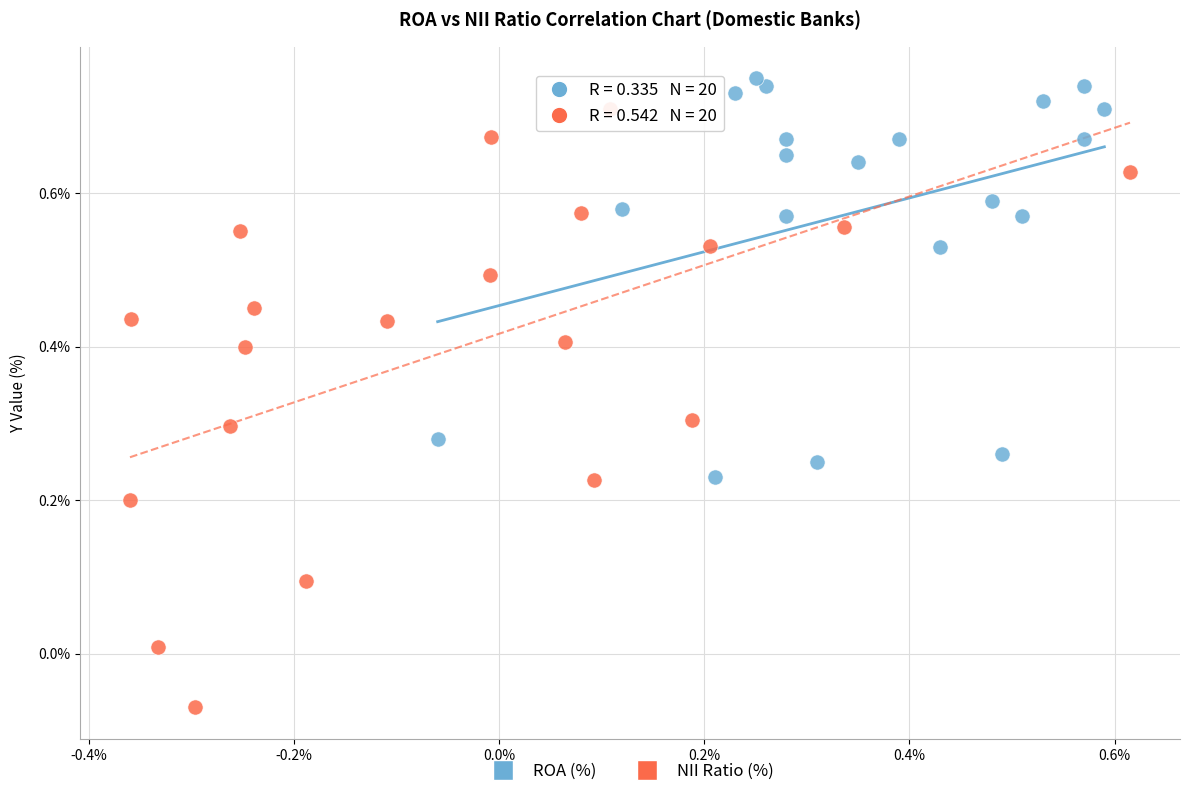

Which series reaches the minimum Y coordinate?

NII Ratio (%)